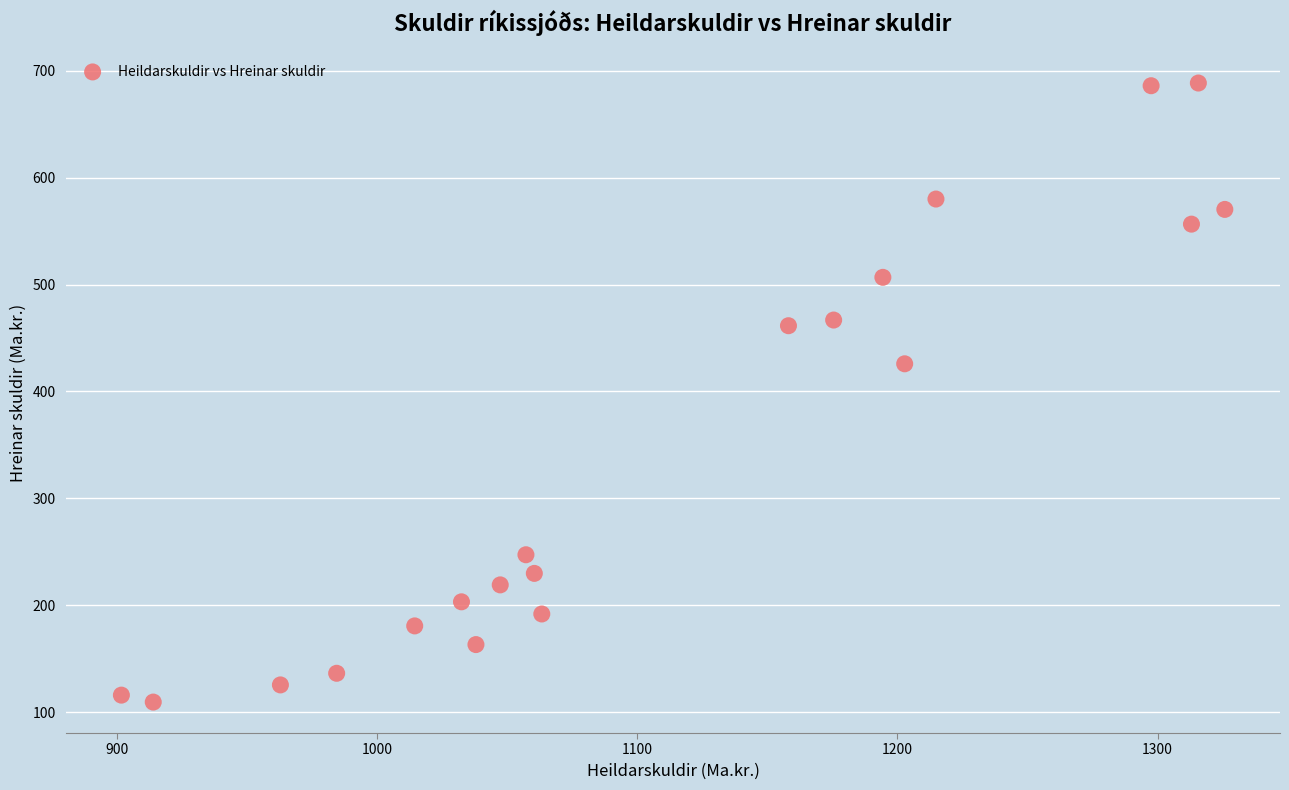

What Y value in the scatter plot is closest to 398?

425.8